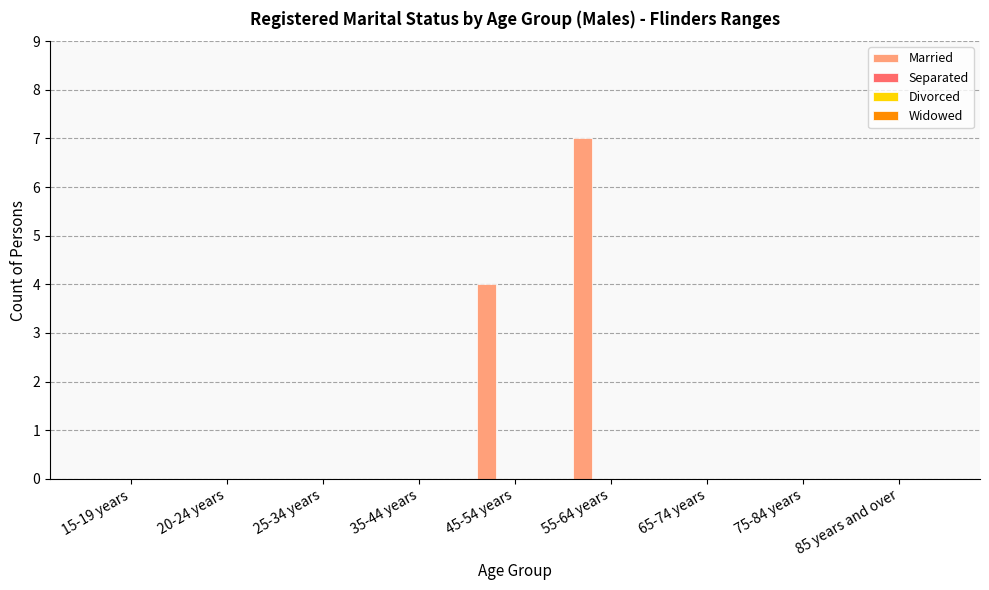

What is the sum of all values?

11